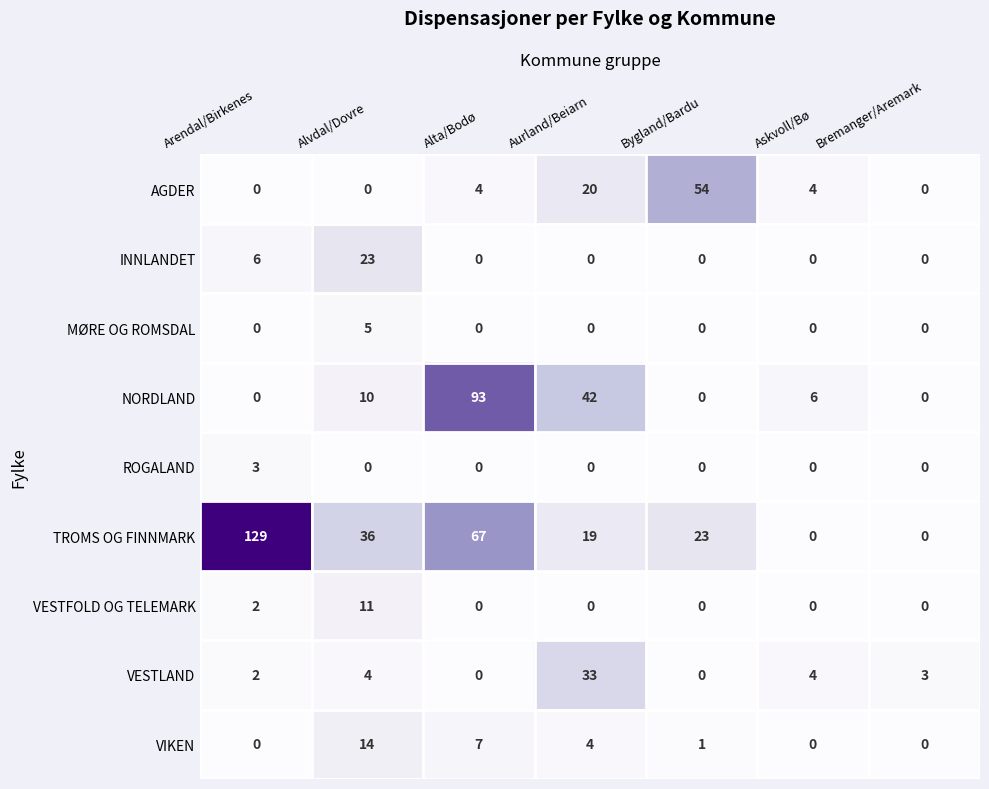

Which series has the largest range (max minus min)?

TROMS OG FINNMARK